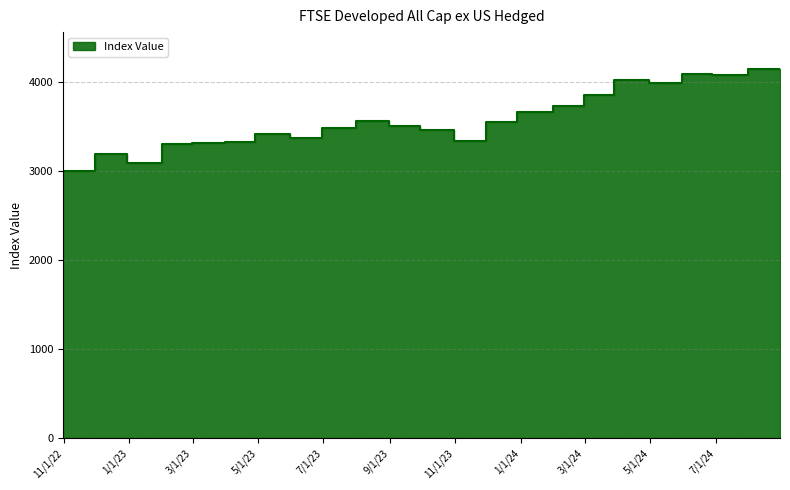

At which label is the value closest to 3572?

2023-07-31